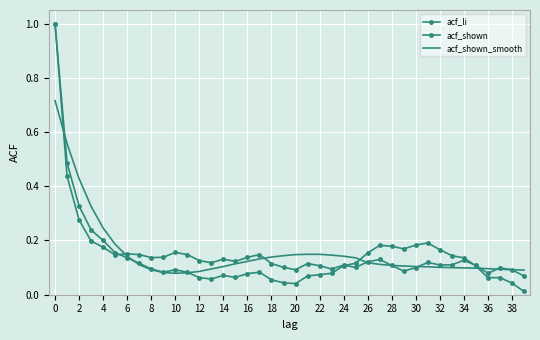

How many intersections are there between acf_shown_smooth and acf_shown?

7